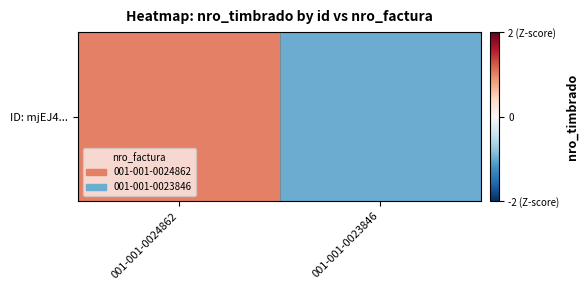

Reading right to left, transcribe all the data shown in this chart.

-1	1